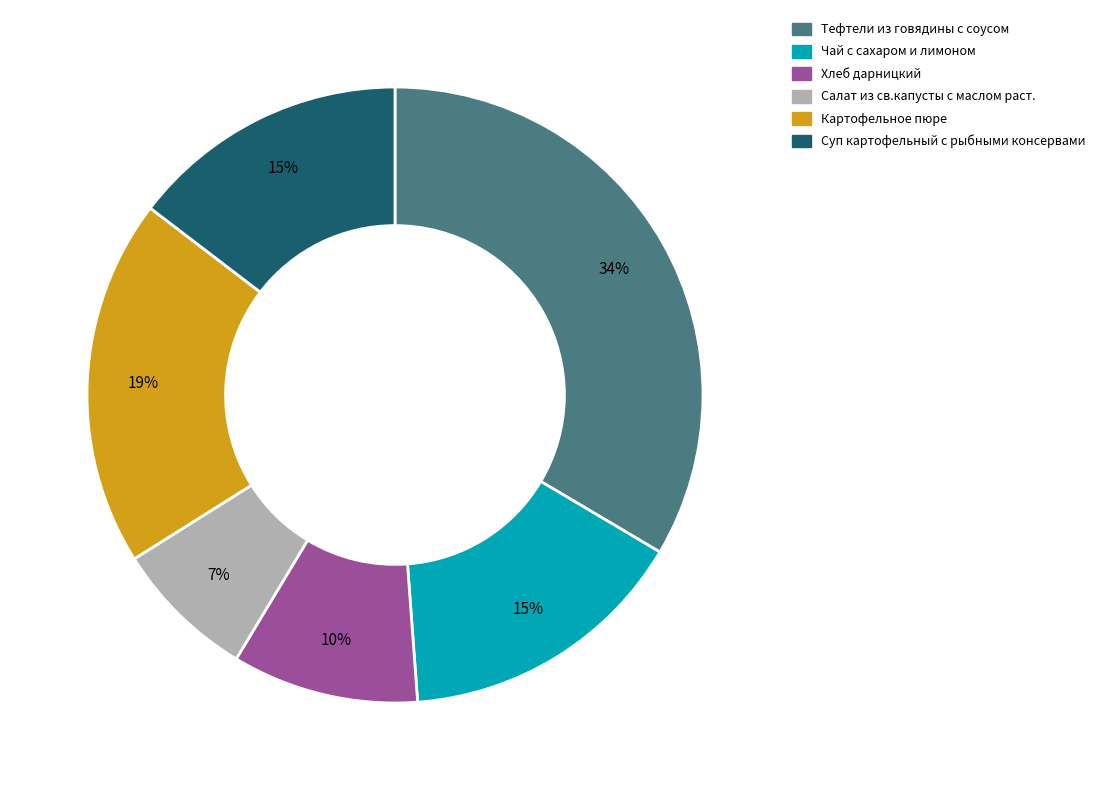

Does any single category account for the majority?

No